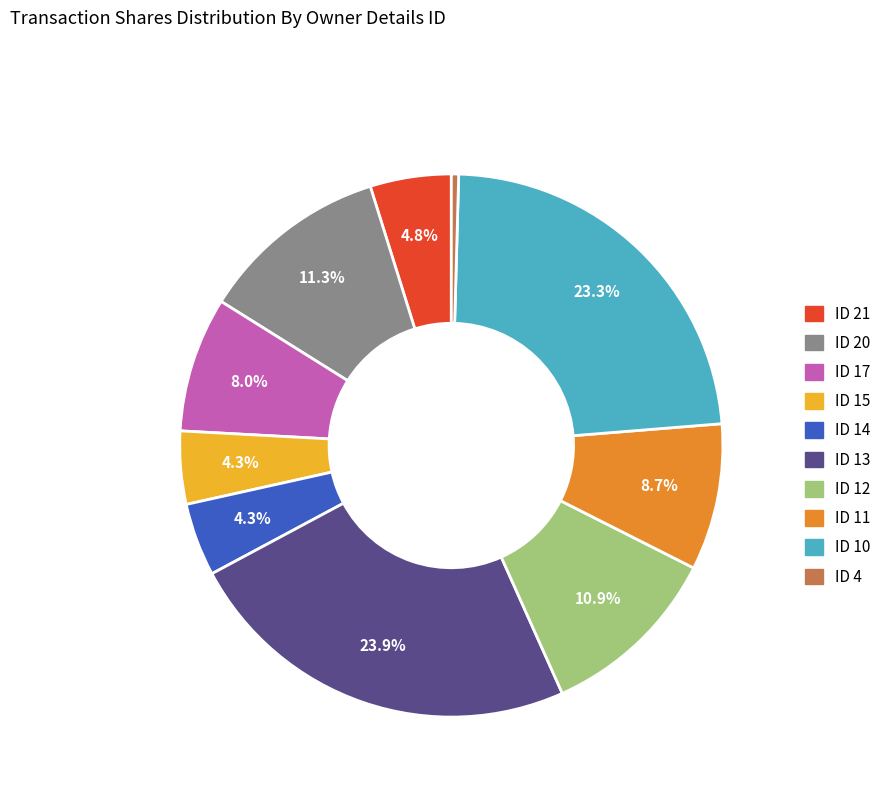

How many segments does this pie chart have?

10